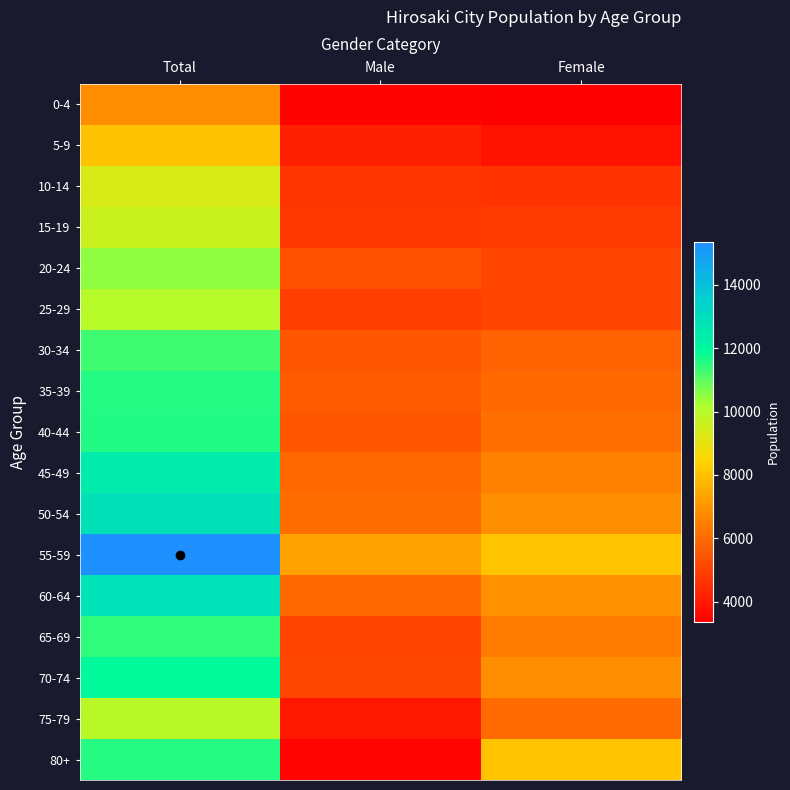

What is the spread (max minus min) of values at Total?

8555